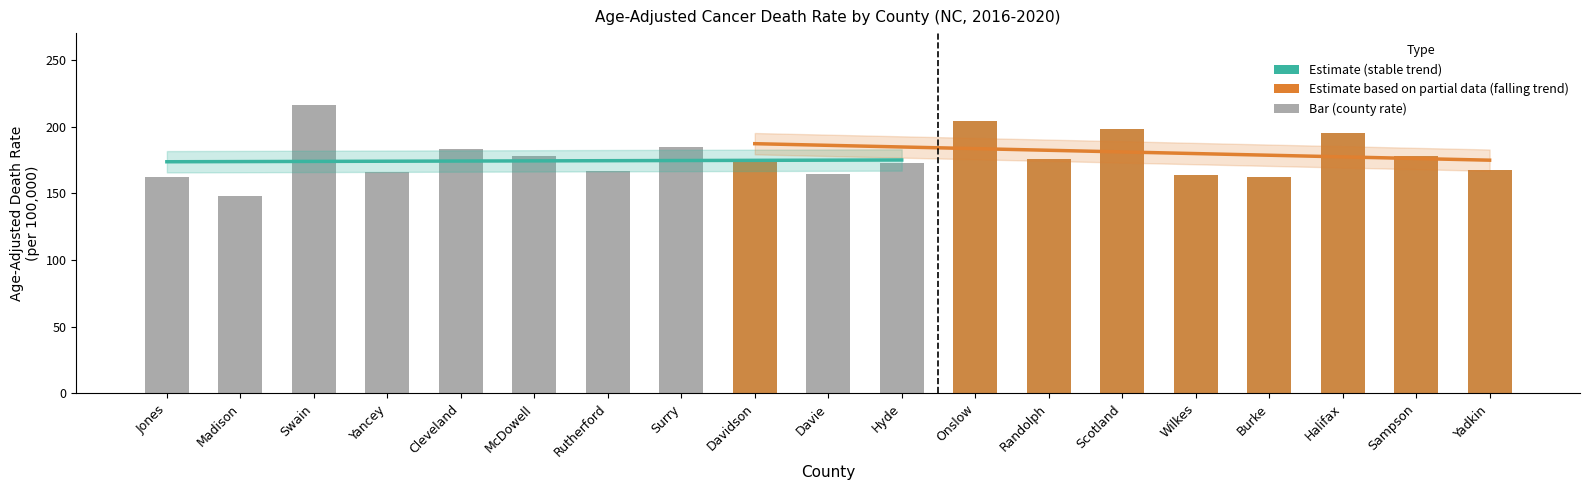

At which label does Age-Adjusted Death Rate first exceed 175?

Swain